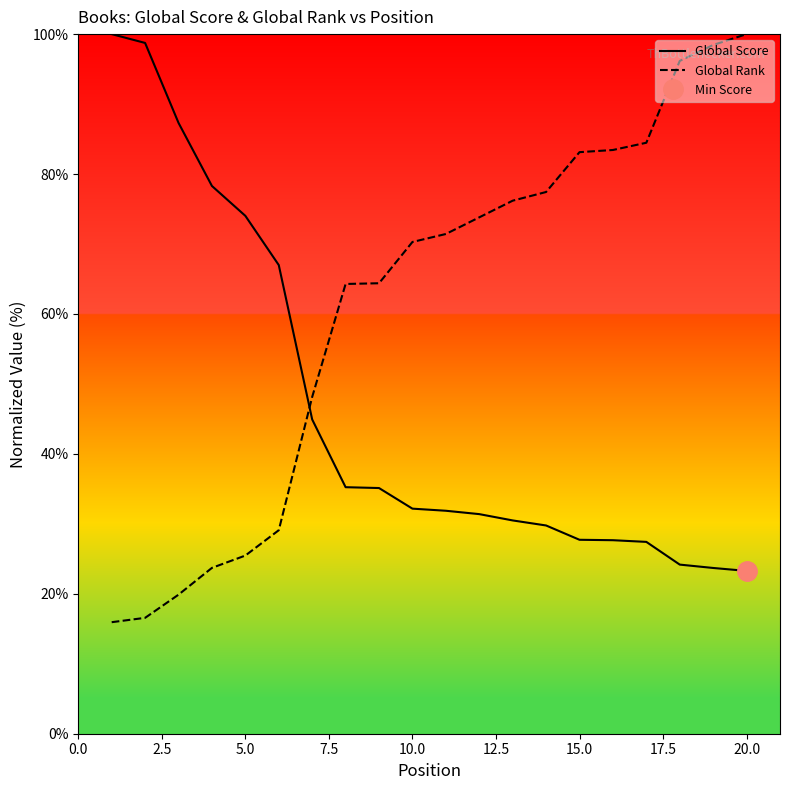

List the series in order of their peak value, lowest first.

Global Score, Global Rank